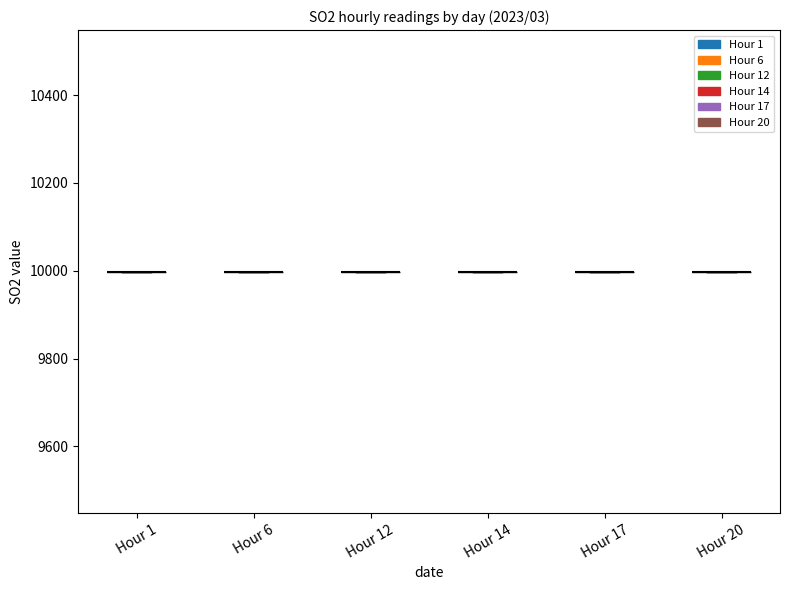

What is the approximate value of Hour 1 at 03/10, to the nearest 100?

10000